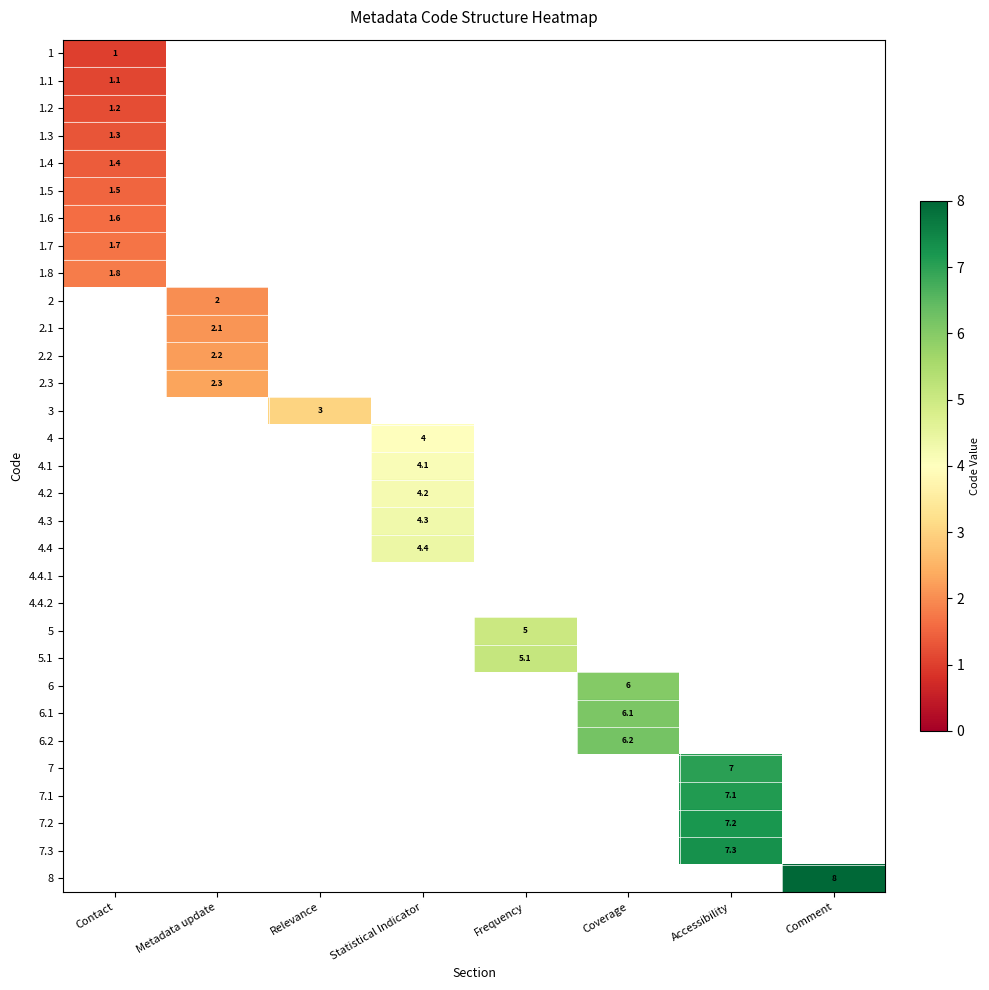

The 7.3 series shows 12.9 at Accessibility. True or false?

False